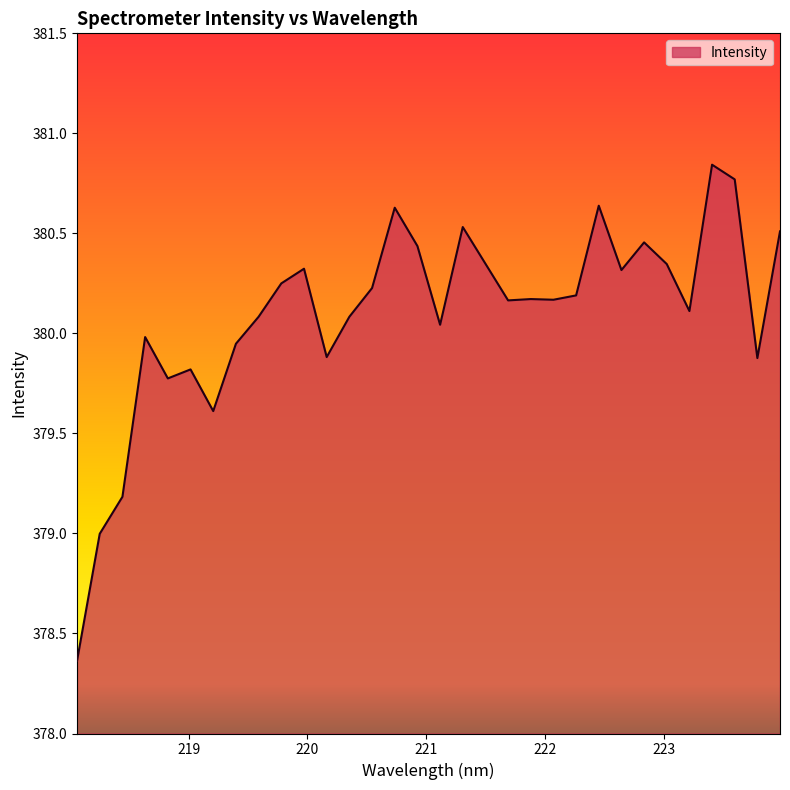

How many lines are shown in the chart?

1